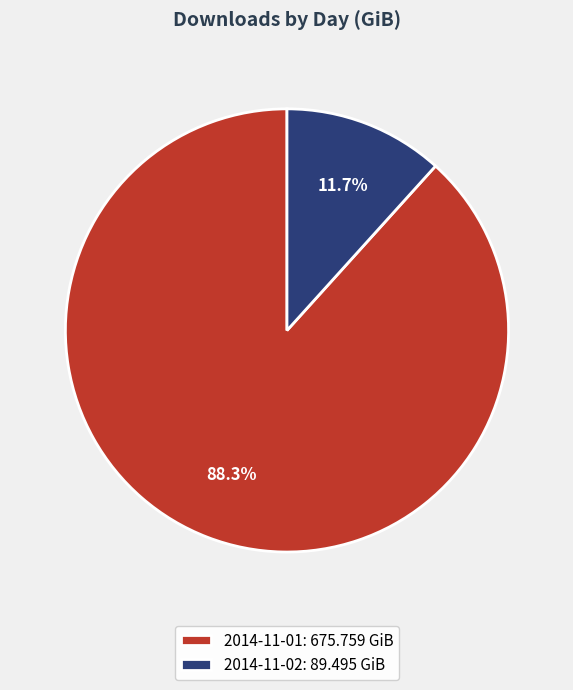

To the nearest percent, what is the combined percentage of 2014-11-01 and 2014-11-02?

100%